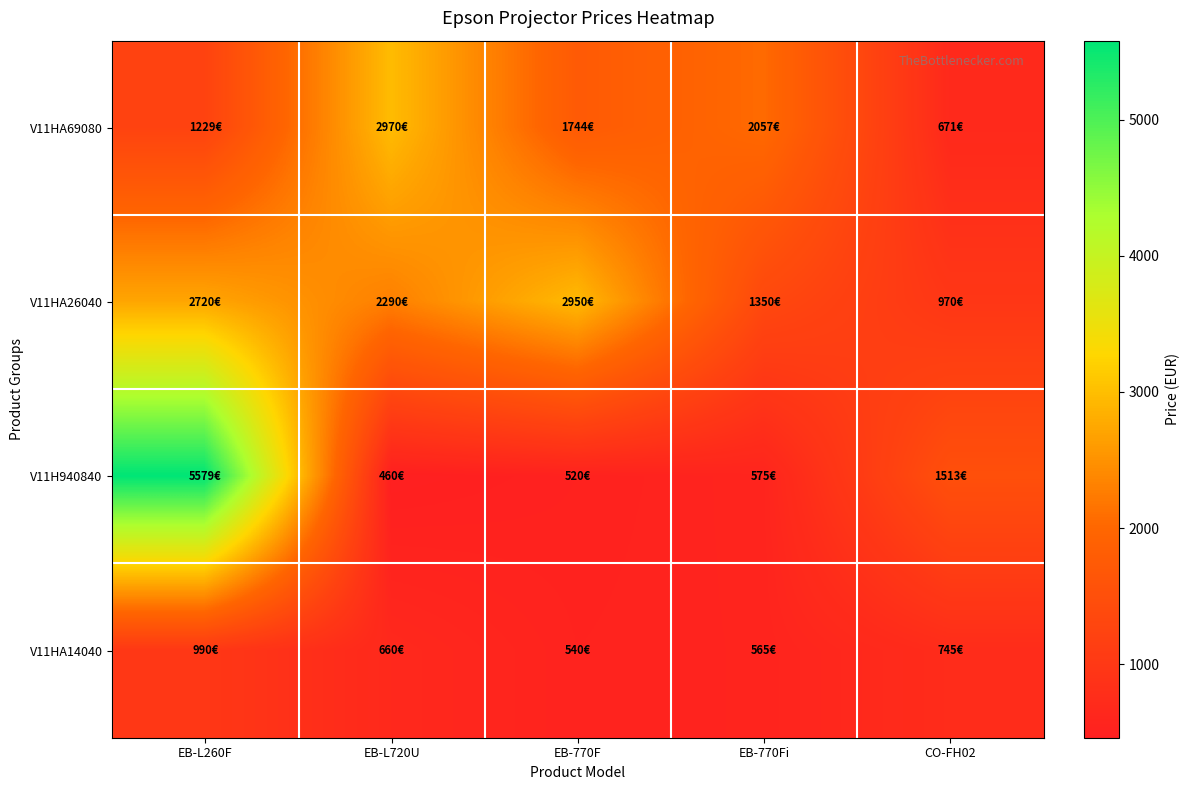

What is the total value across all series at EB-770F?

5753.5